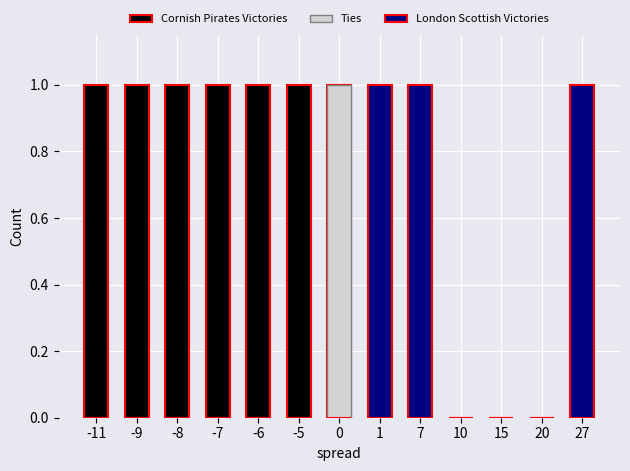

Count the London Scottish Victories values in the range 0 to 1.

13